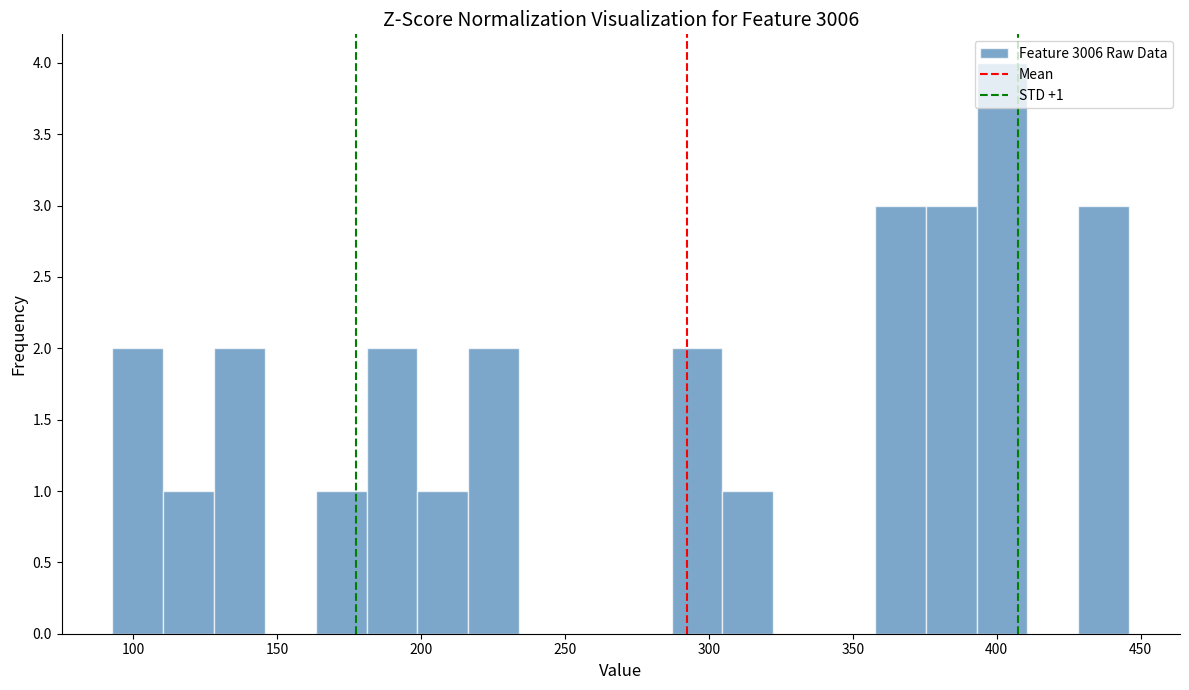

Around what value on the x-axis is the tallest bar? Give the approximate position of its centre, as read against the axis.

400